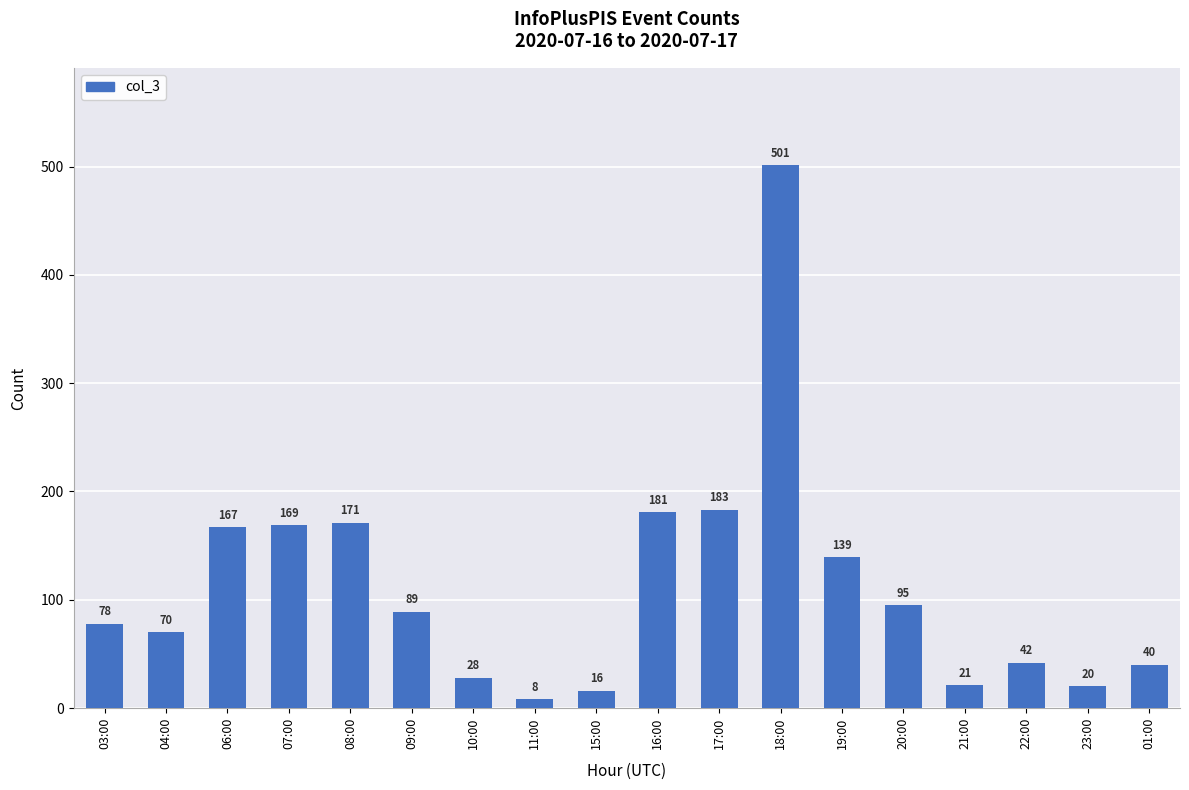

What is the difference between the maximum and second lowest values?

485